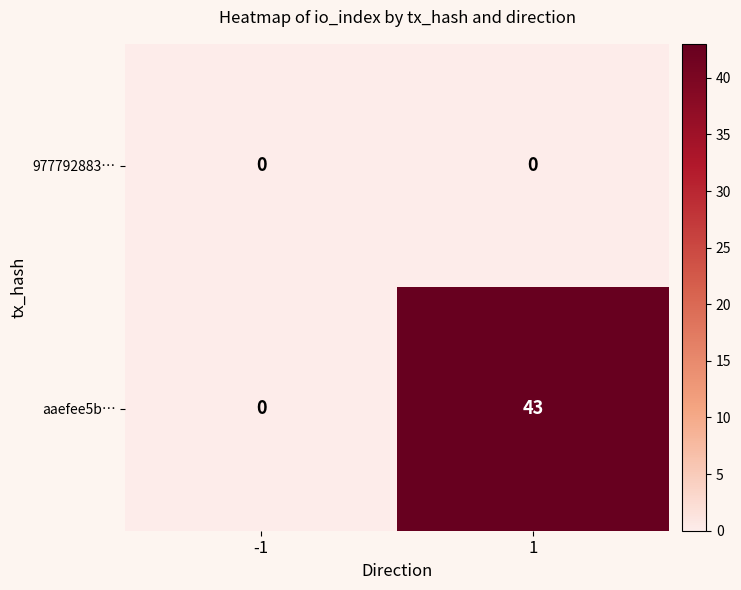

Which series has the largest range (max minus min)?

aaefee5b…